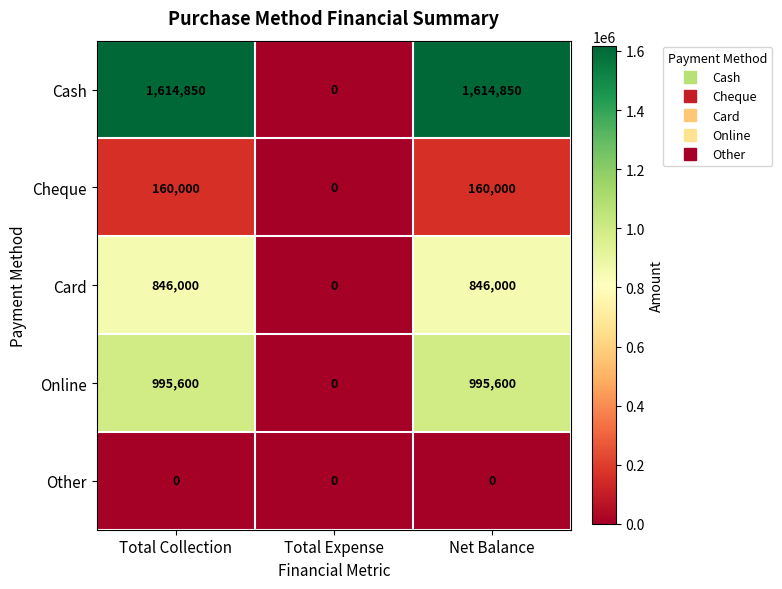

What is the total value across all series at Net Balance?

3616450